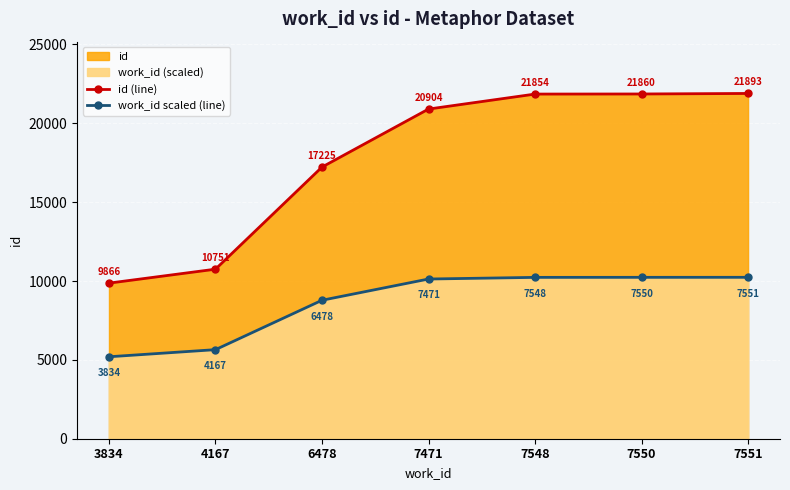

Reading left to right, list all the values displayed in this chart.

id (line): 9866.0	10751.0	17225.0	20904.0	21854.0	21860.0	21893.0
work_id scaled (line): 5196.8	5648.1	8780.6	10126.5	10230.9	10233.6	10235.0